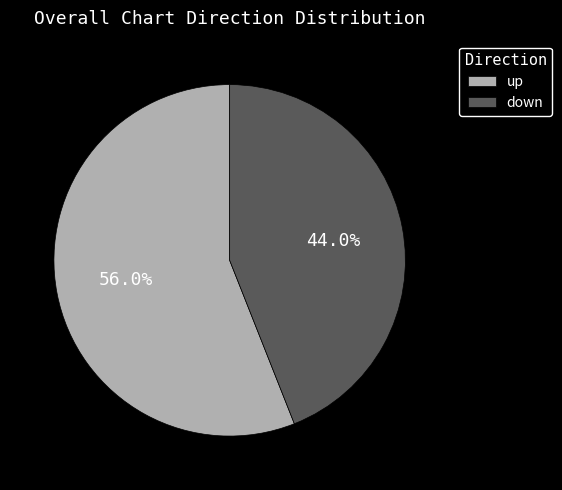

Rank the categories by value from highest to lowest.

up, down